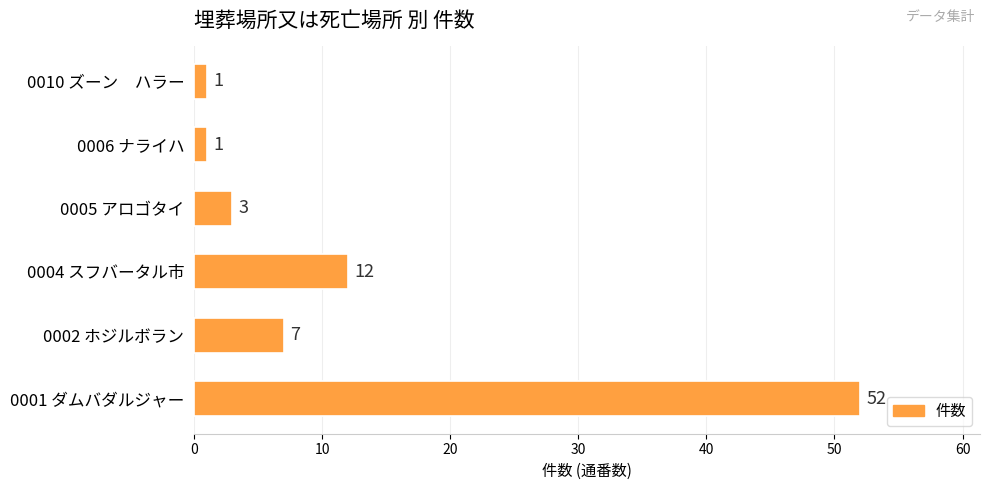

How many bars are there in total?

6